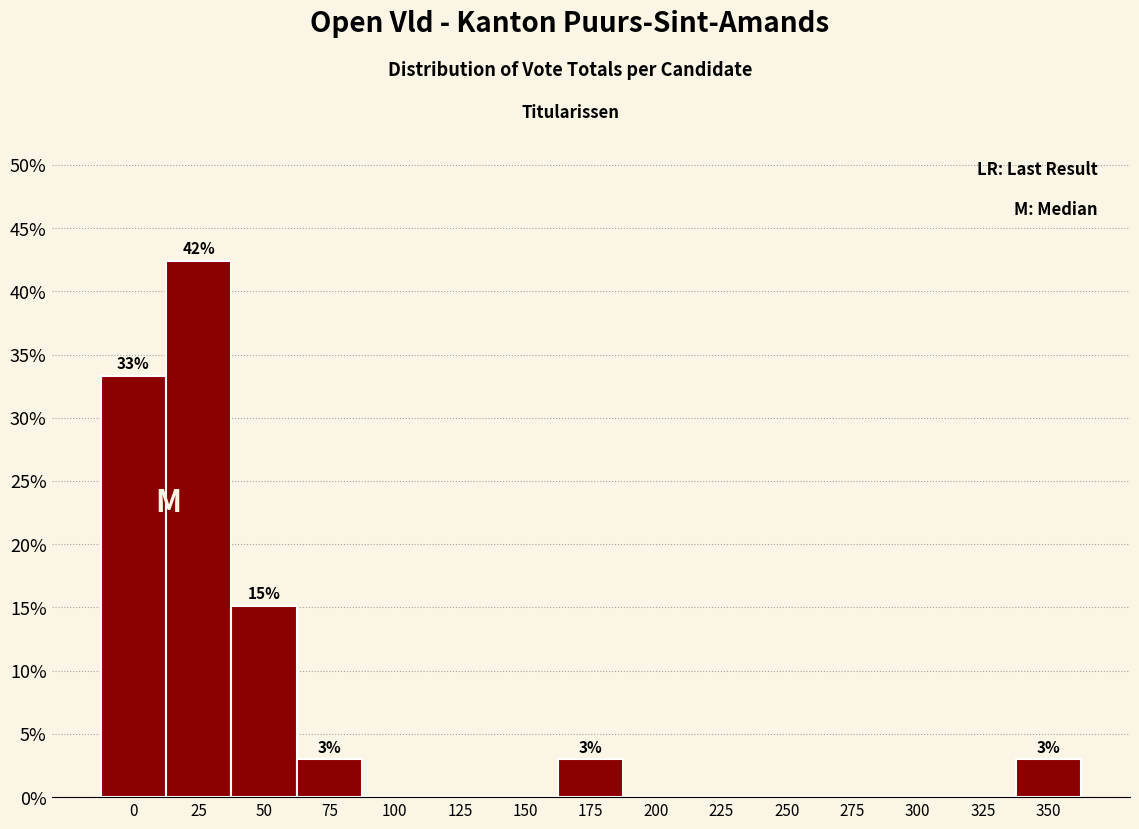

Reading right to left, list all the values displayed in this chart.

350=3.0	325=0.0	300=0.0	275=0.0	250=0.0	225=0.0	200=0.0	175=3.0	150=0.0	125=0.0	100=0.0	75=3.0	50=15.2	25=42.4	0=33.3